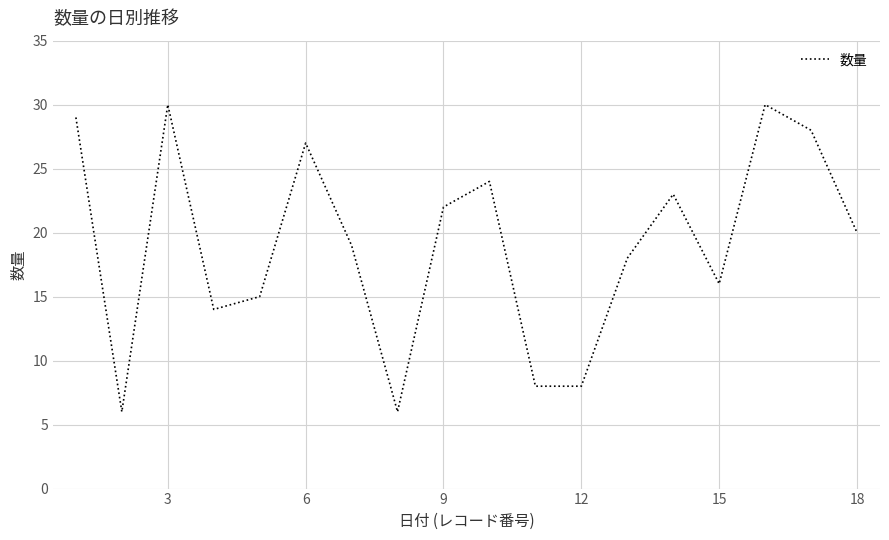

What is the minimum value shown in the chart?

6